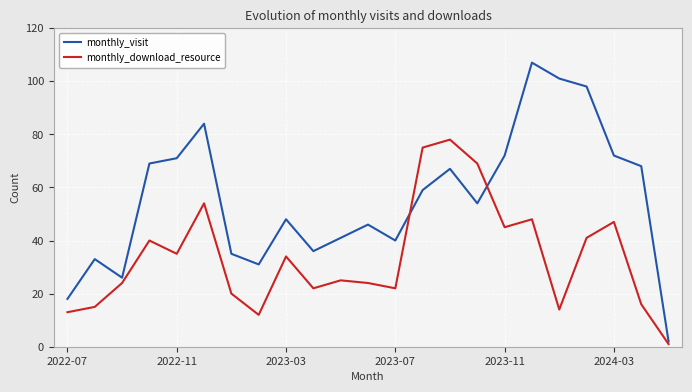

Which series has the largest total across all categories?

monthly_visit